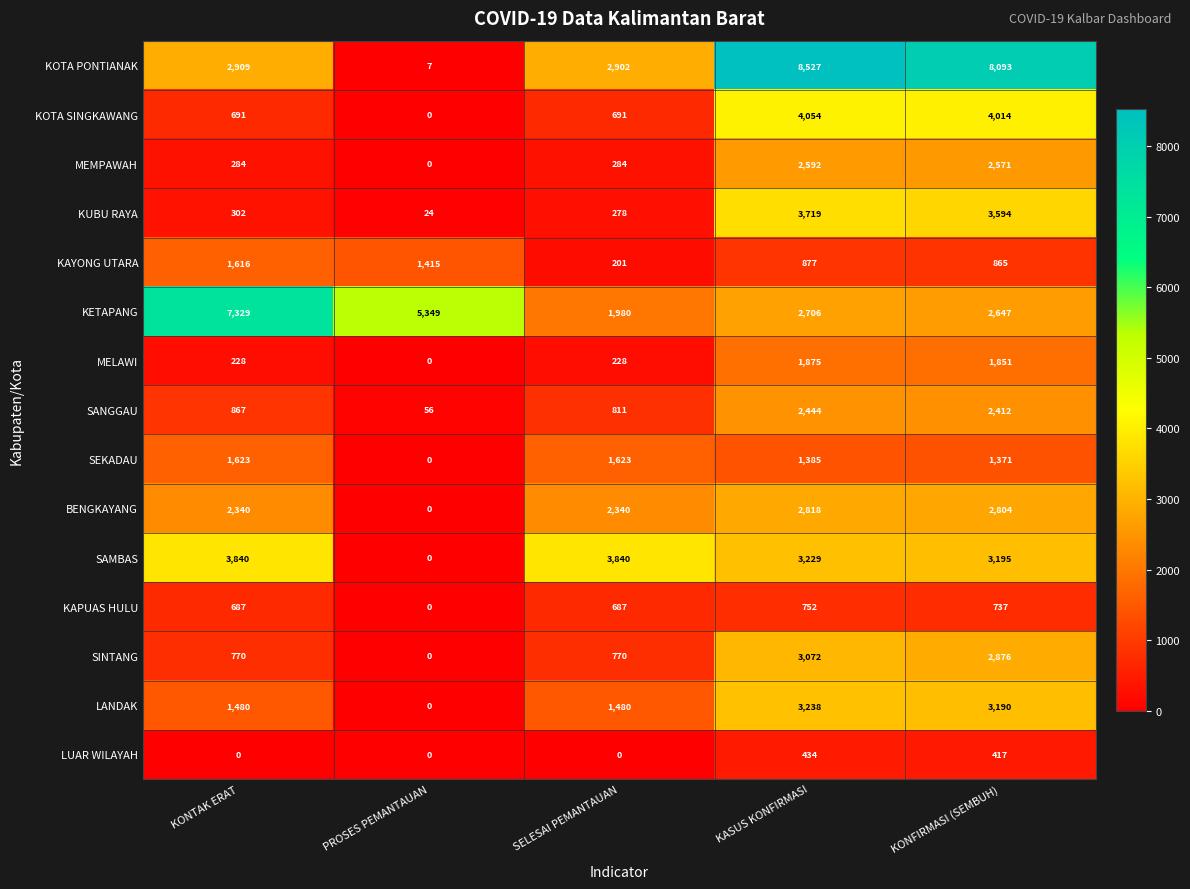

What is the sum of the KAYONG UTARA values at KASUS KONFIRMASI and SELESAI PEMANTAUAN?

1078